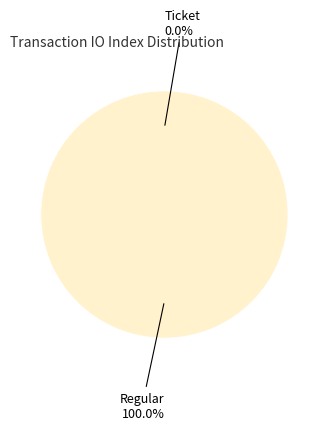

To the nearest percent, what portion does Regular (io_index=4) represent?

100%